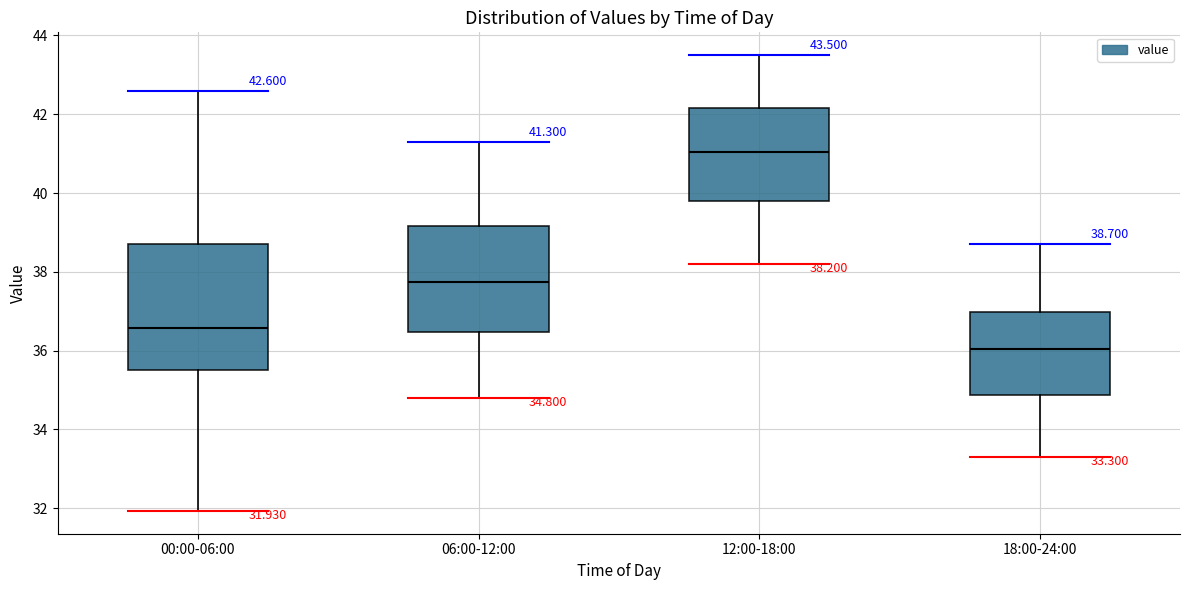

Which box's median line is the lowest?

18:00-24:00